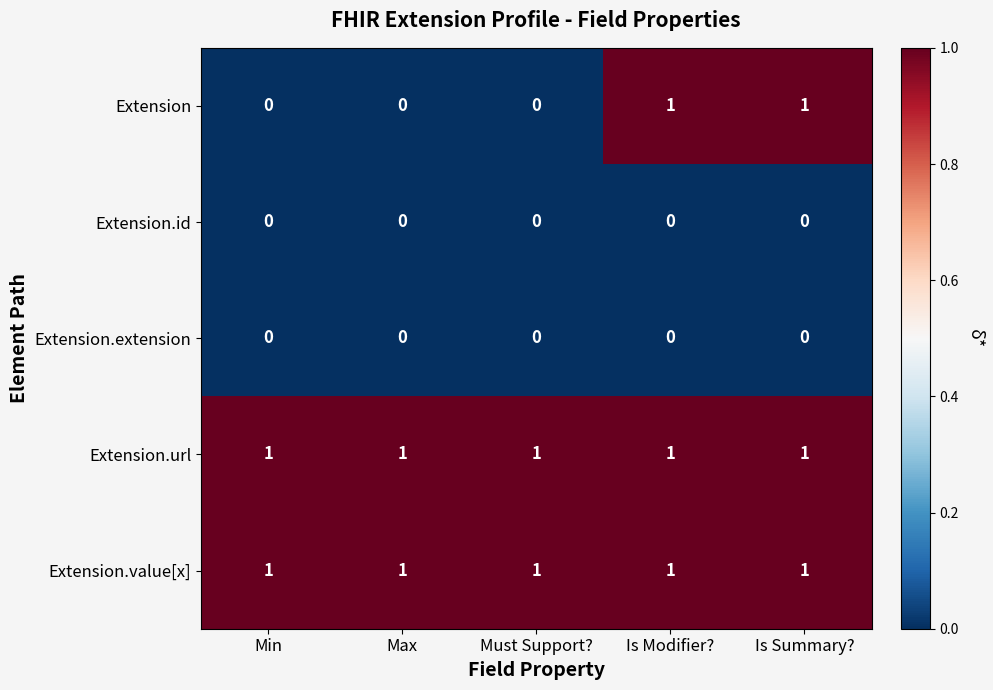

At how many categories does at least one series exceed 0?

5